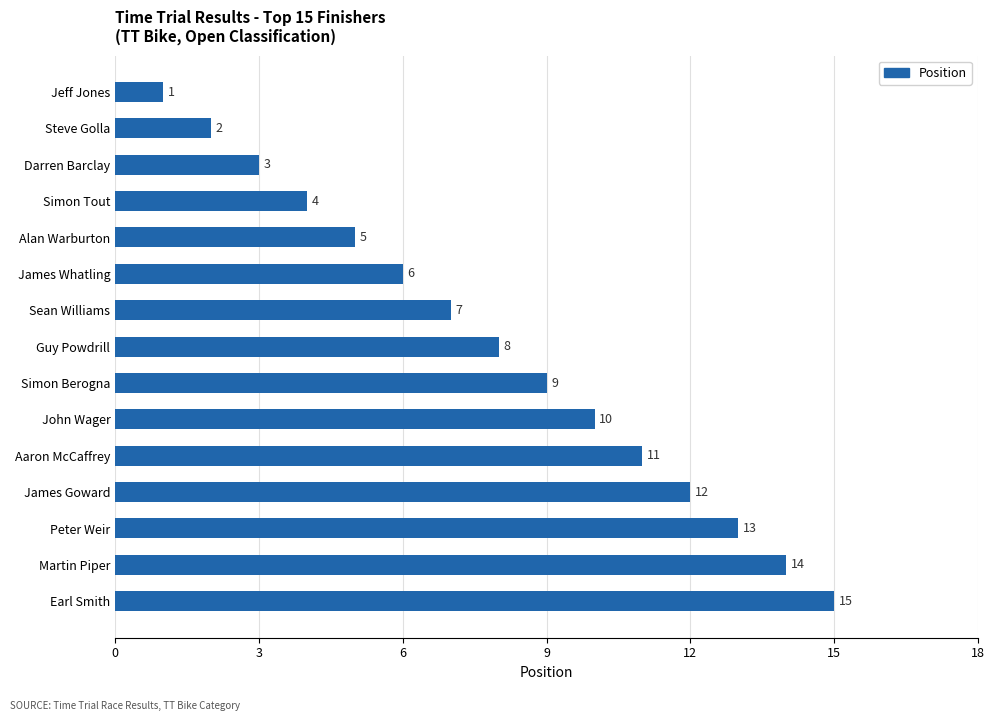

What is the difference between the maximum and minimum values?

14